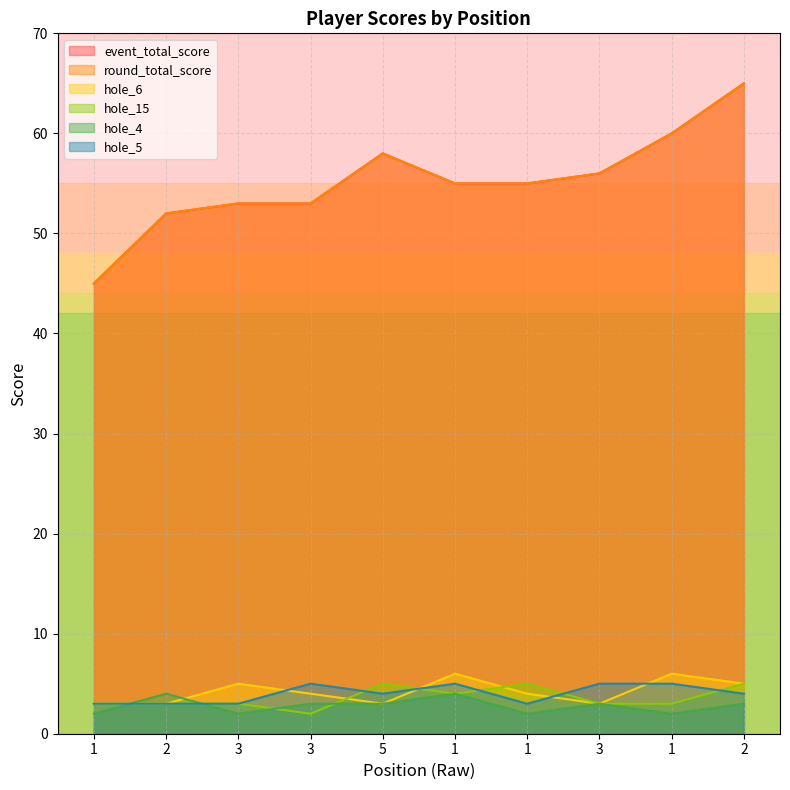

What is the maximum value for round_total_score?

65